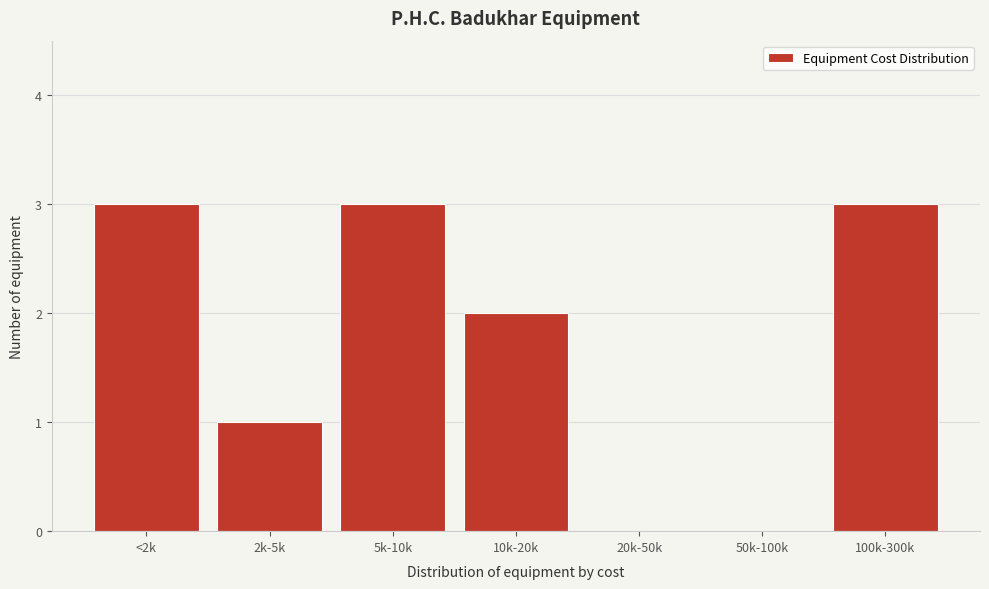

Reading left to right, list all the values displayed in this chart.

<2k=3	2k-5k=1	5k-10k=3	10k-20k=2	20k-50k=0	50k-100k=0	100k-300k=3